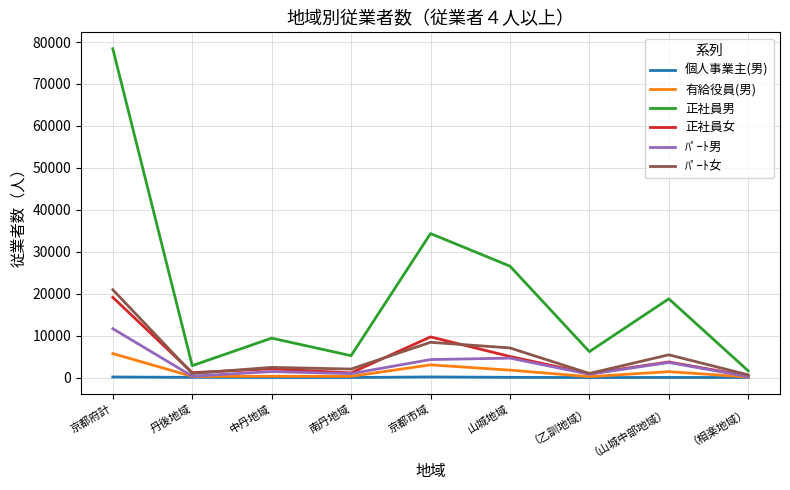

What position from the right is 丹後地域?

8